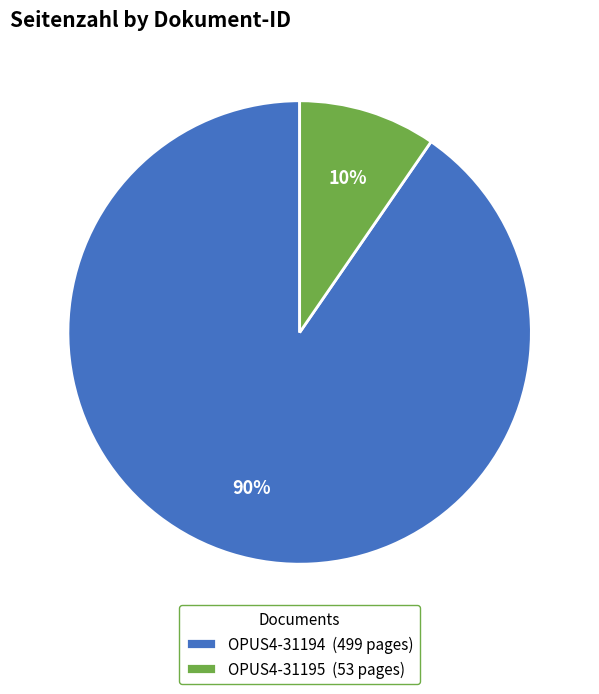

Which slice is the largest?

OPUS4-31194